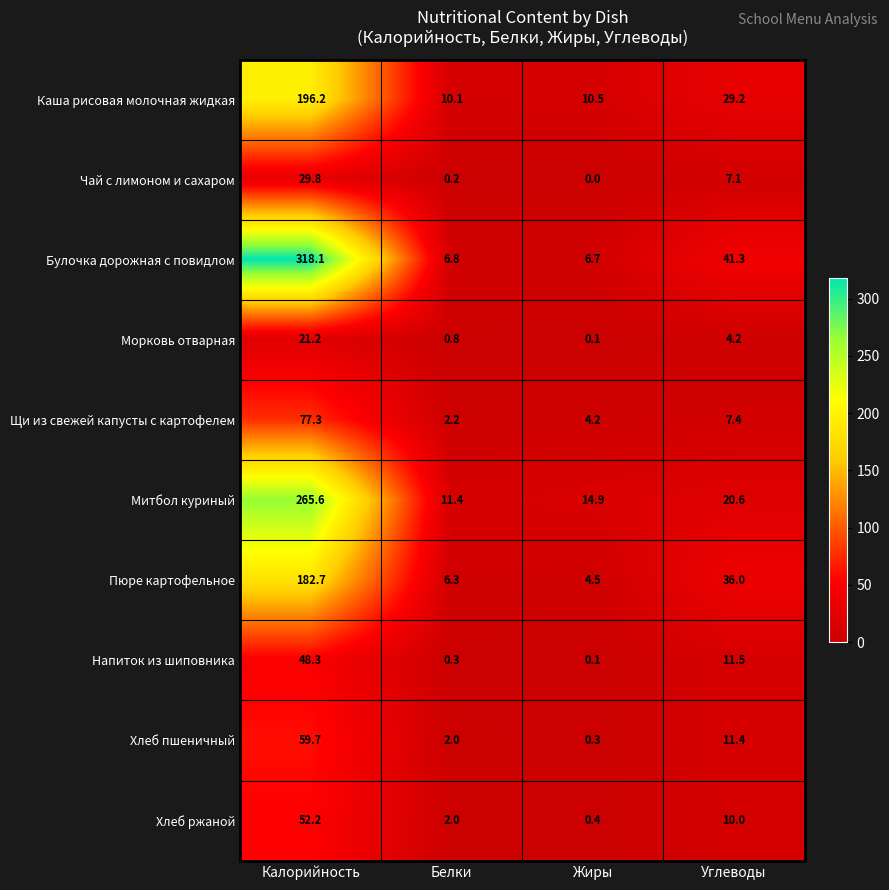

What is the average value of the Чай с лимоном и сахаром series?

9.3